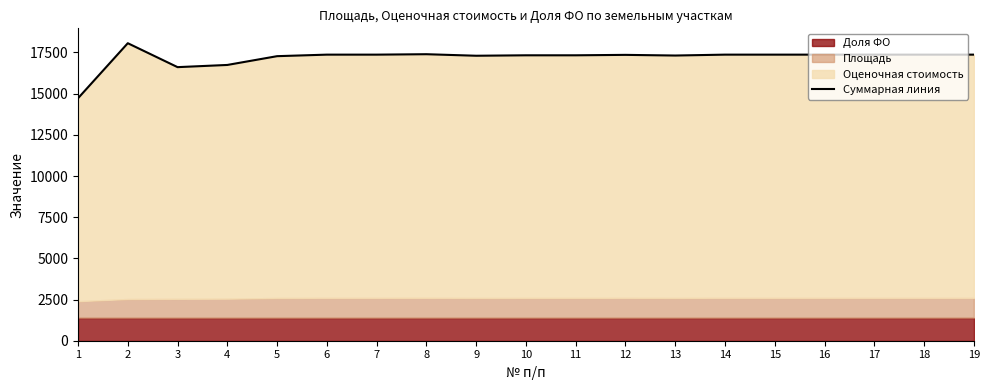

What is the difference between the second highest and minimum values?

2674